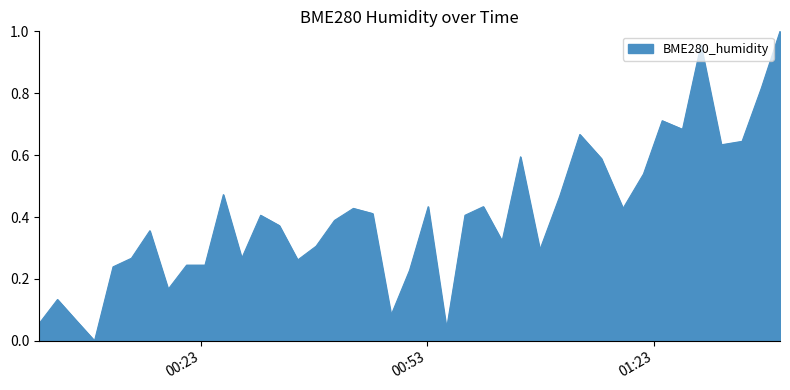

What is the difference between the maximum and second lowest values?

1.0